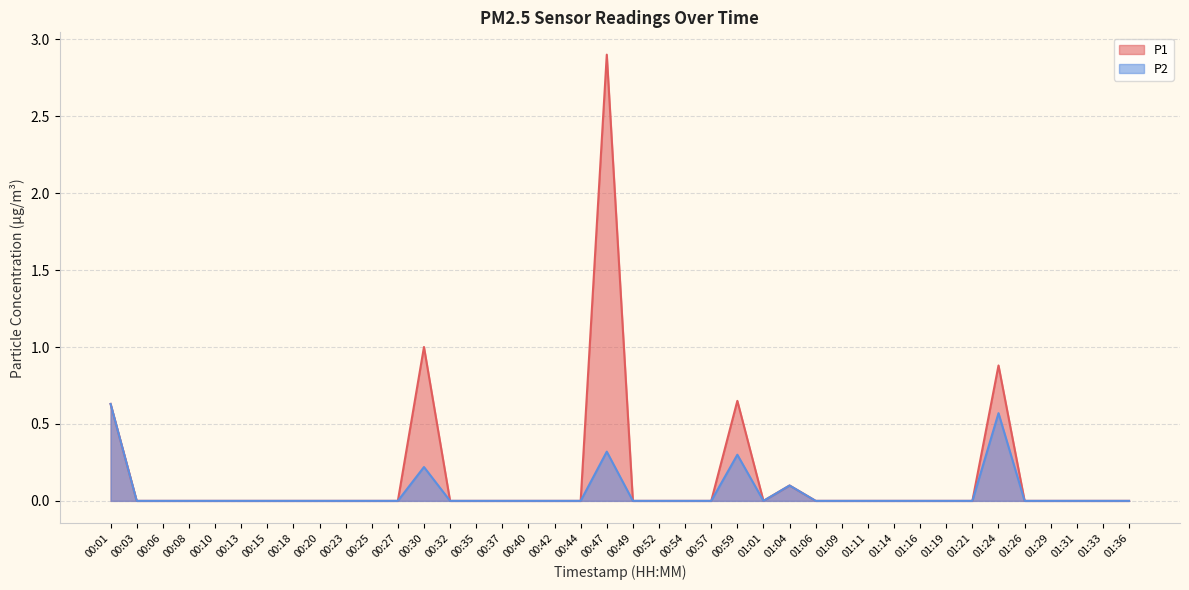

Rank the series by their average value, from lowest to highest.

P2, P1